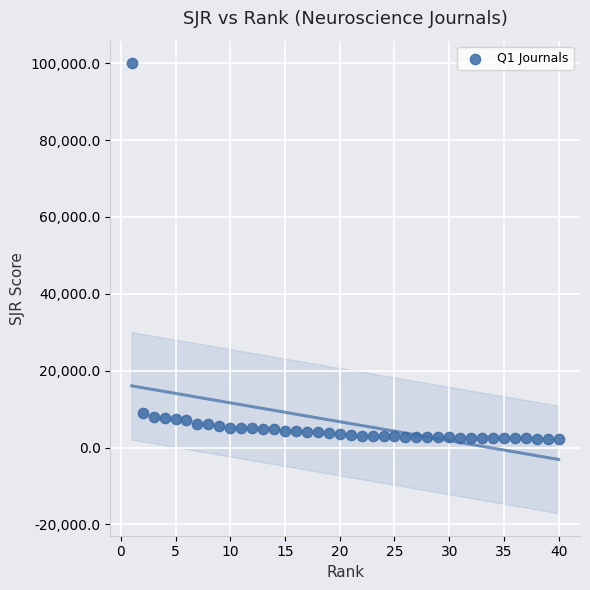

What is the range of Y values (max minus min)?

97684